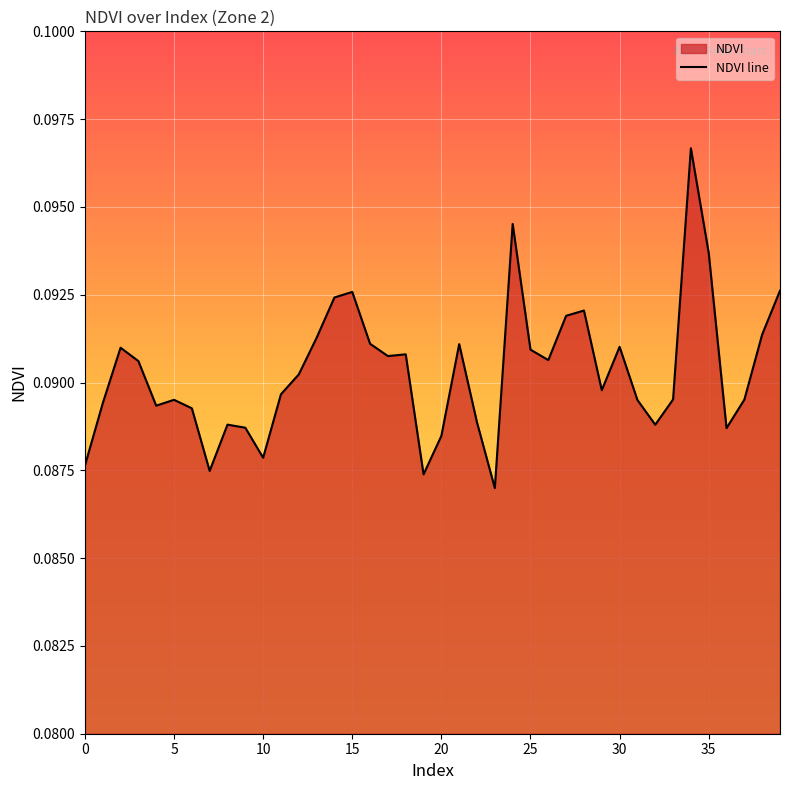

What is the maximum value shown in the chart?

0.1